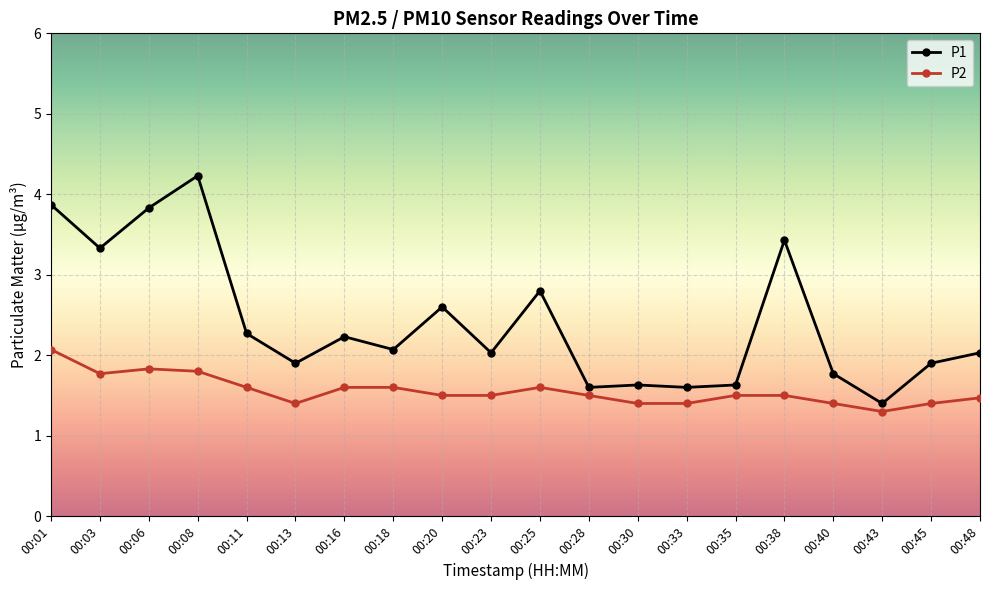

What is the difference between the maximum and minimum values in the P1 series?

2.8